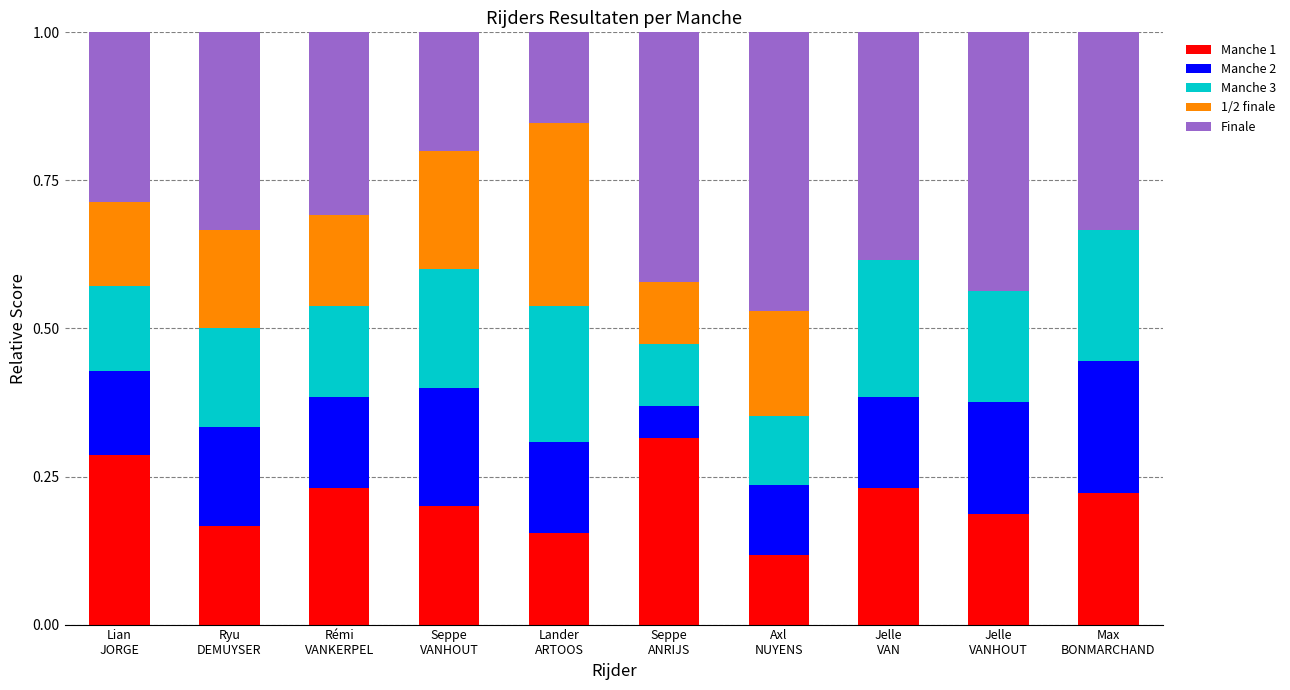

What is the sum of all Manche 1 values?

2.1